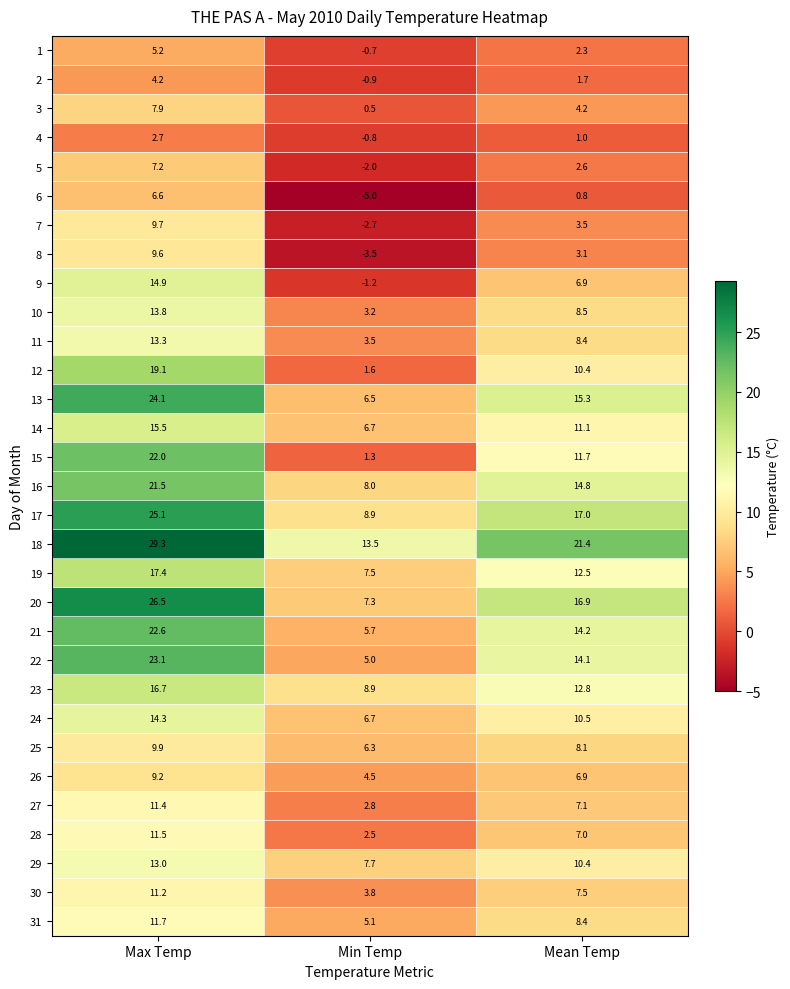

Which series has the largest total across all categories?

18